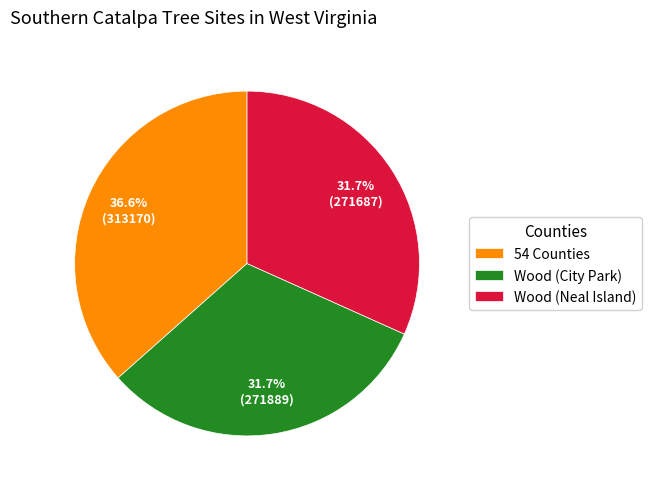

What percentage is the 54 Counties slice, to the nearest percent?

37%